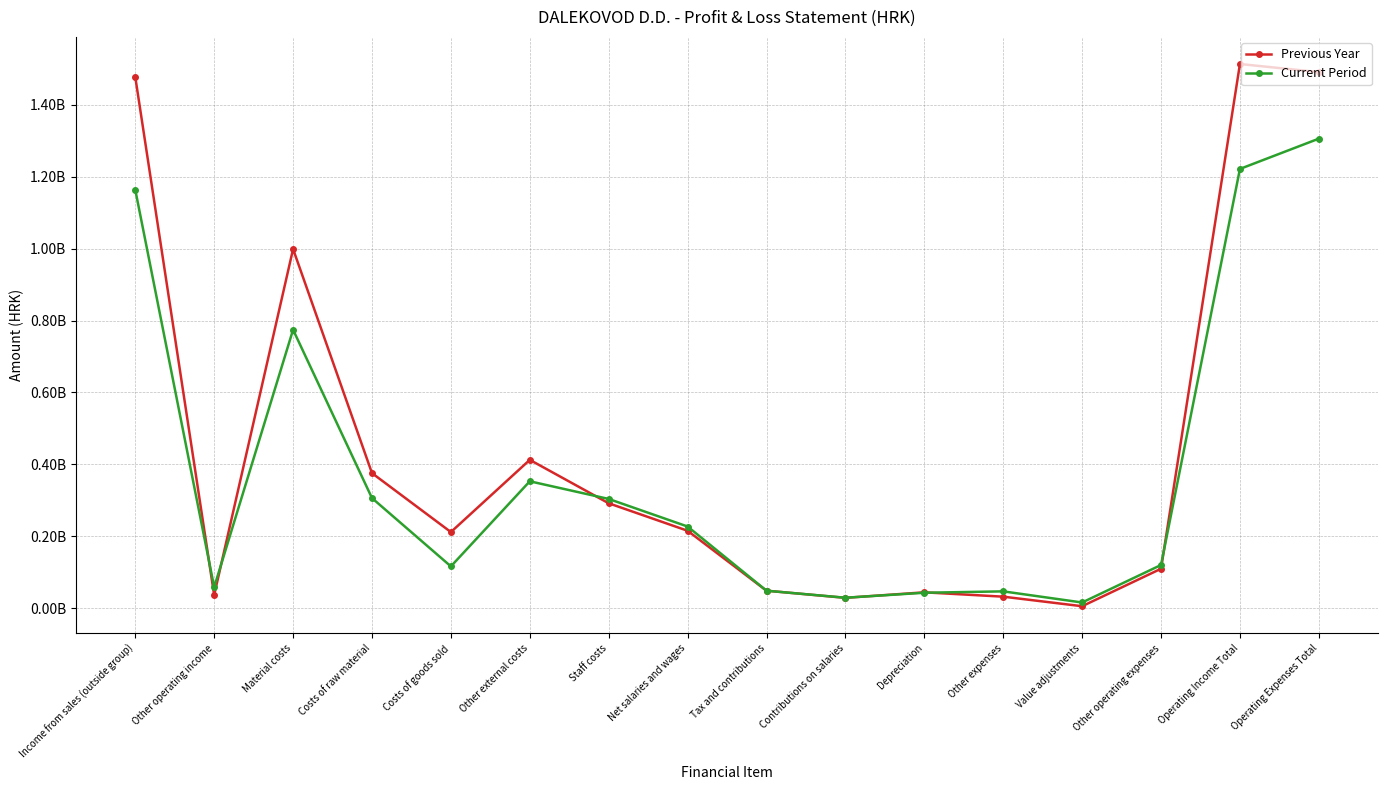

What is the highest value of the Current Period series?

1306185293